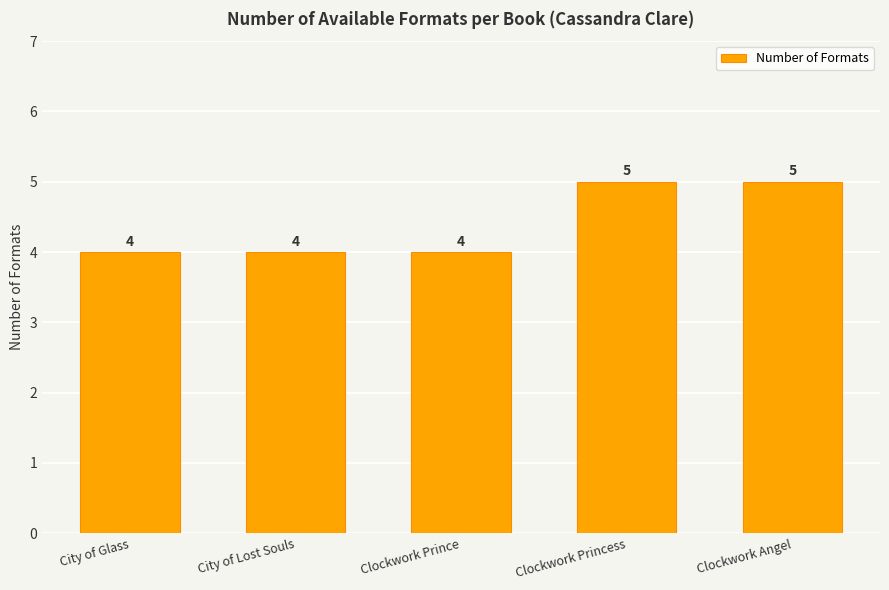

What is the maximum value shown in the chart?

5